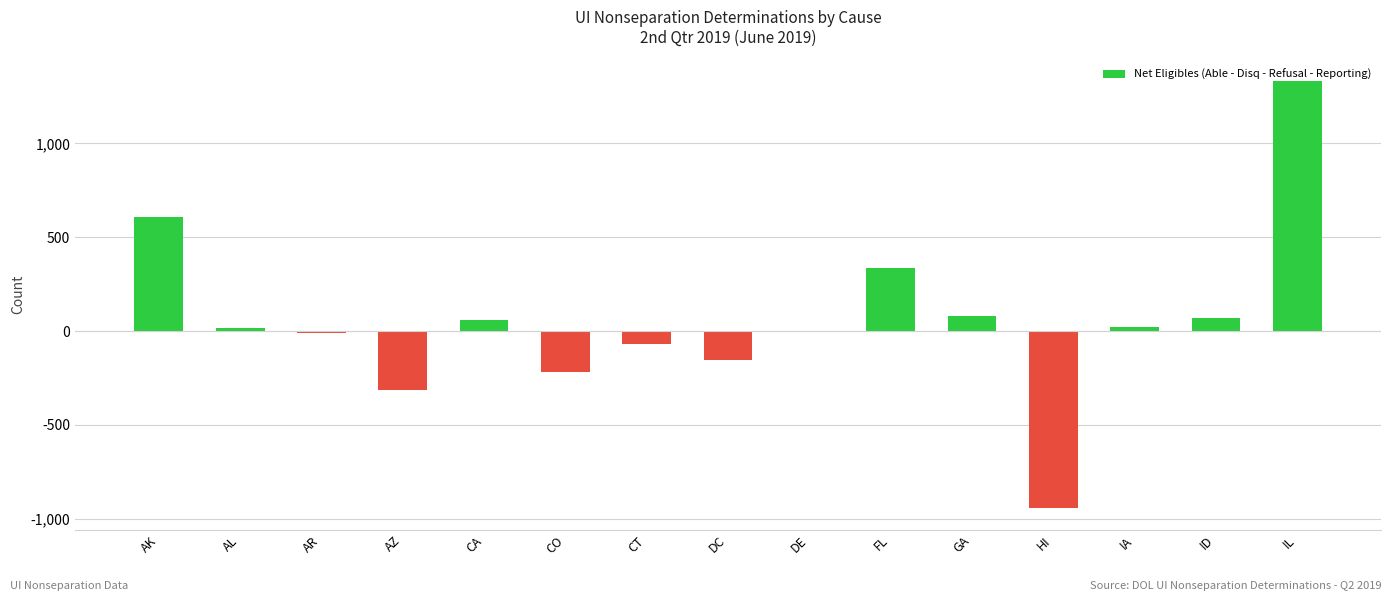

Which label corresponds to the largest value in the chart?

IL